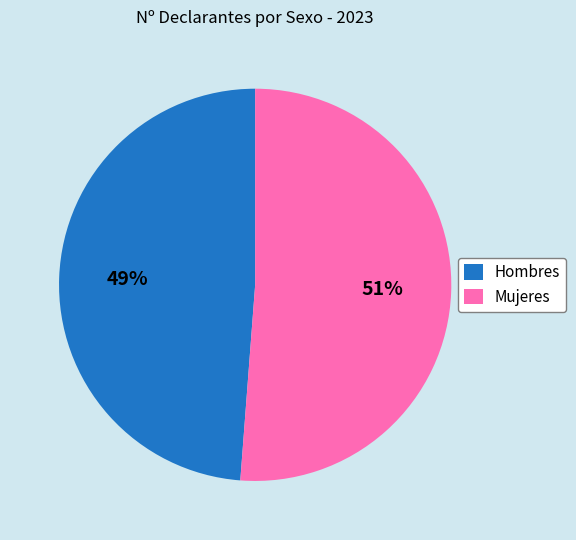

Count the number of slices in the pie.

2